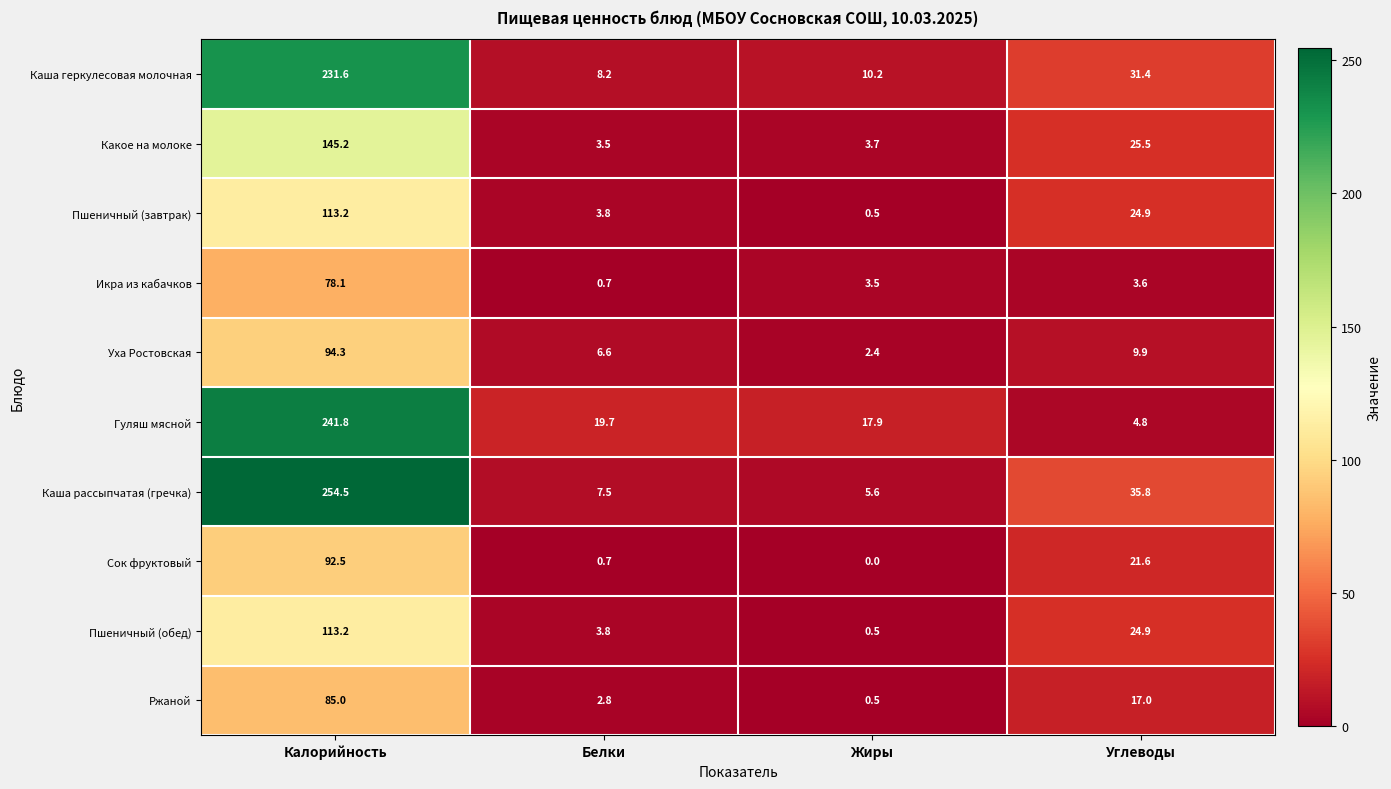

What is the total value across all series at Жиры?

44.8